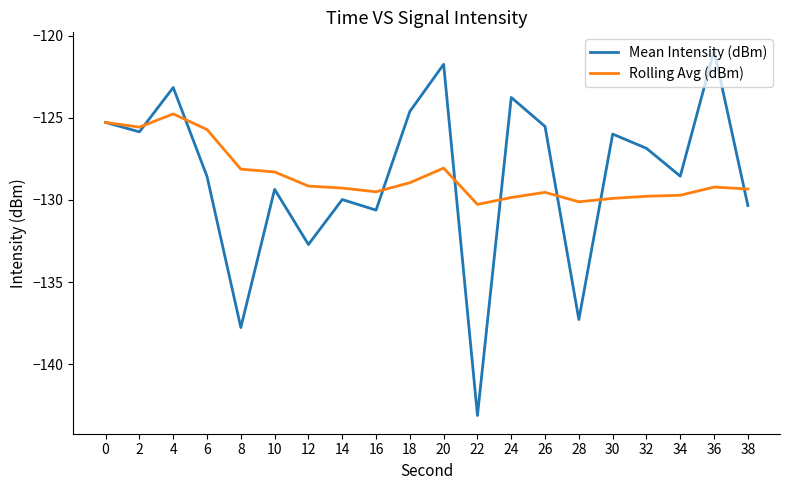

List the series in order of their peak value, highest first.

Mean Intensity (dBm), Rolling Avg (dBm)